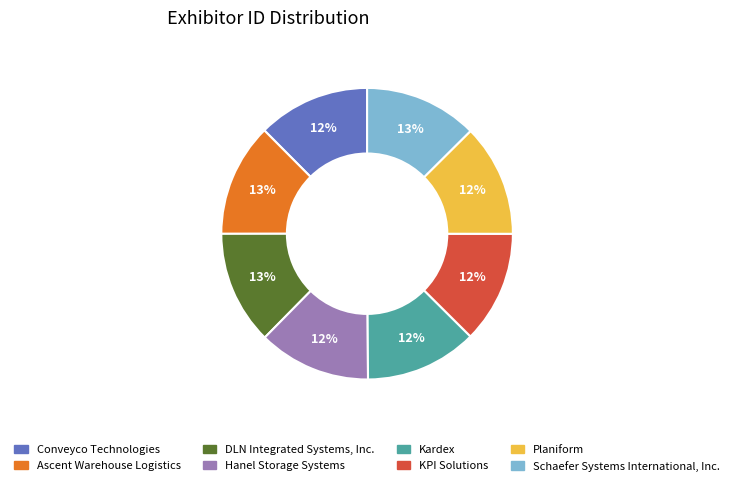

Does any single category account for the majority?

No